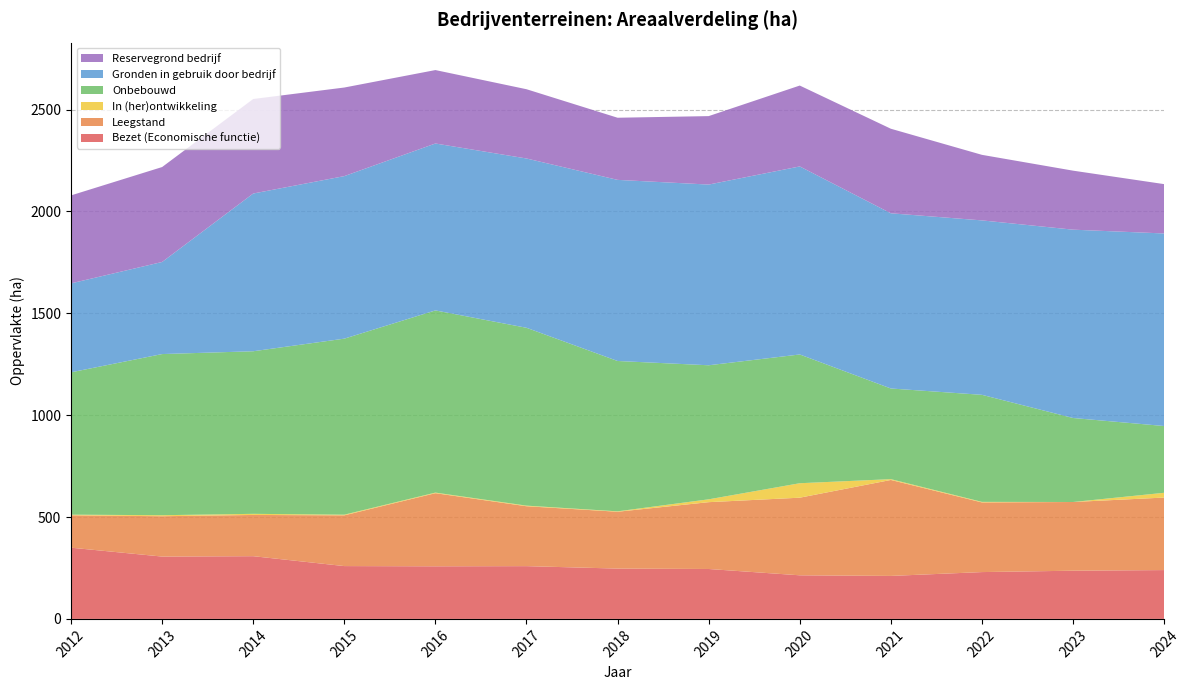

Reading left to right, extract all data points from this chart.

Bezet (Economische functie): 349.6	306.0	307.9	259.3	258.2	259.0	247.0	245.0	214.0	211.0	229.8	236.6	239.7
Leegstand: 158.9	198.0	202.4	249.1	358.9	294.0	279.0	328.0	381.0	471.0	341.9	337.2	356.0
In (her)ontwikkeling: 3.2	5.0	5.4	3.3	2.9	3.0	2.0	14.0	71.0	4.0	2.8	0.0	23.4
Onbebouwd: 698.7	791.0	798.1	864.0	894.2	873.0	738.0	658.0	632.0	445.0	525.5	412.4	327.7
Gronden in gebruik door bedrijf: 436.6	452.0	774.2	797.8	819.4	831.0	889.0	887.0	923.0	860.0	856.2	924.5	945.2
Reservegrond bedrijf: 431.8	466.0	464.0	434.8	360.4	340.0	305.0	336.0	397.0	415.0	321.8	289.6	242.2